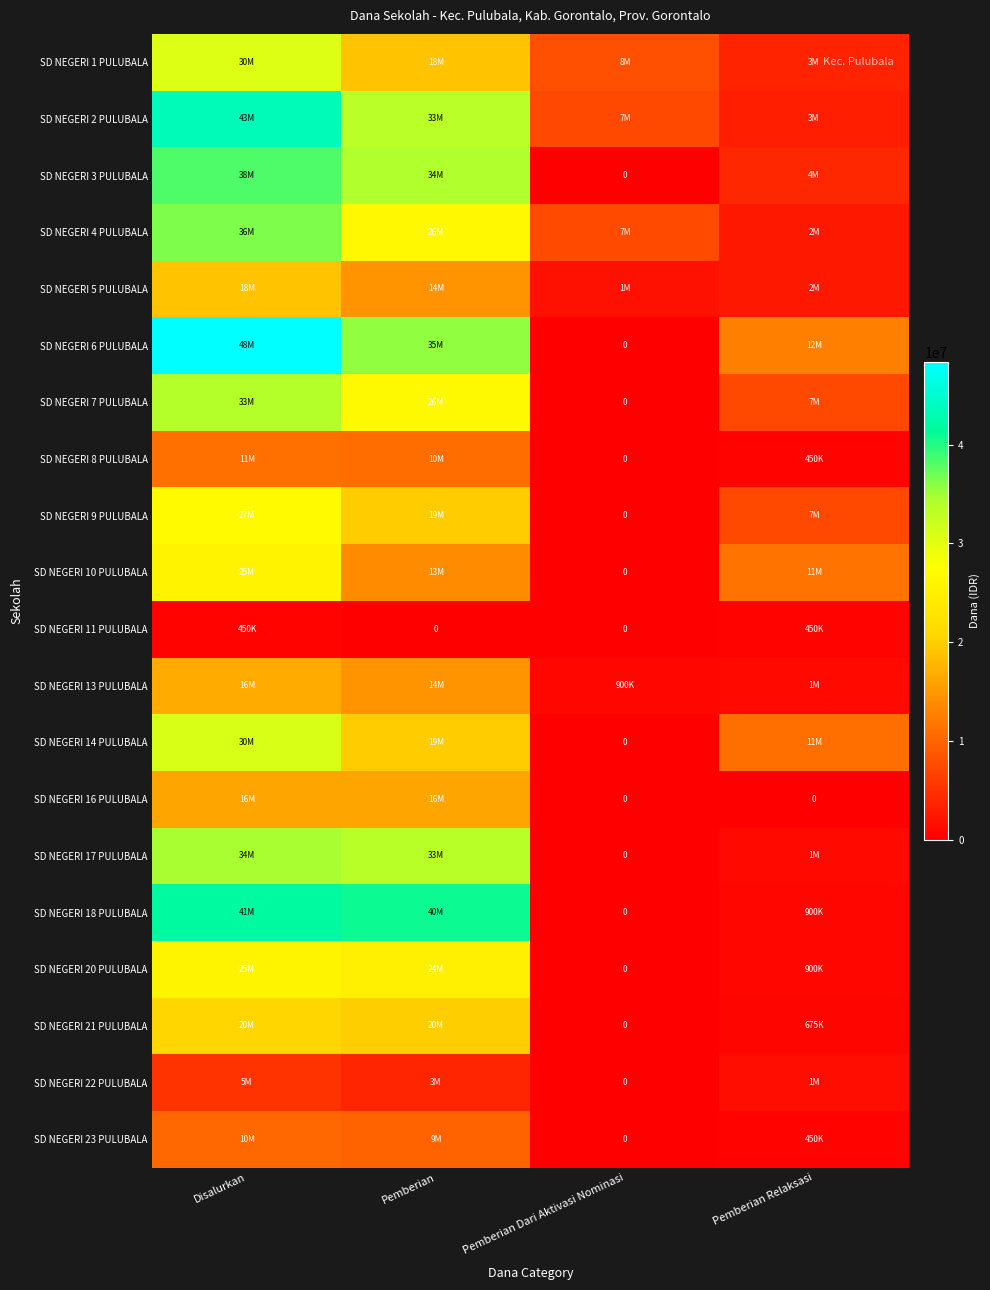

How many positive values does the SD NEGERI 22 PULUBALA series have?

3